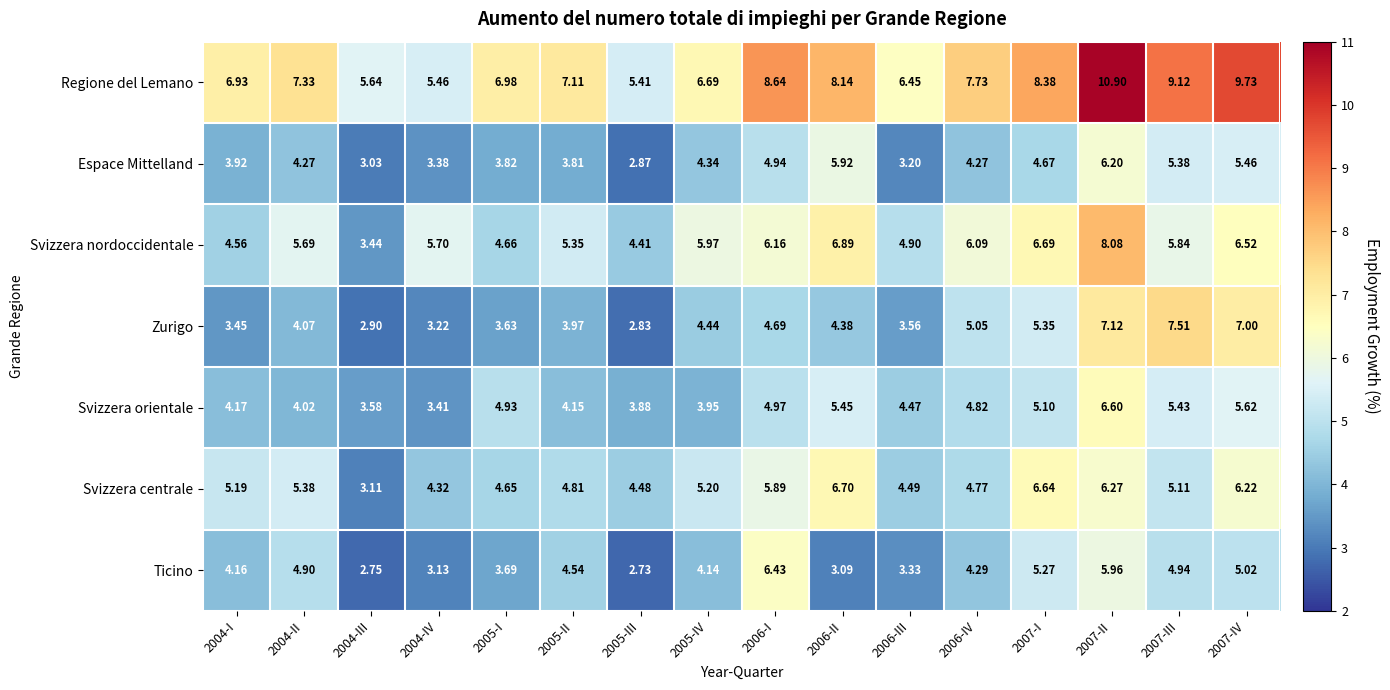

Which series changed the most between 2007-II and 2007-III?

Svizzera nordoccidentale